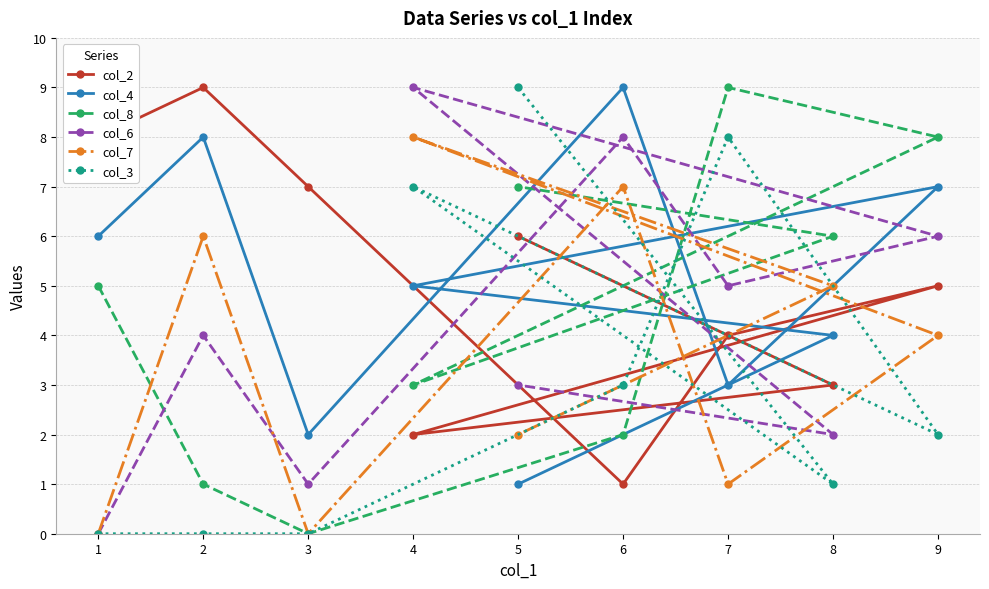

Between 7 and 8, which series saw the biggest shift?

col_3